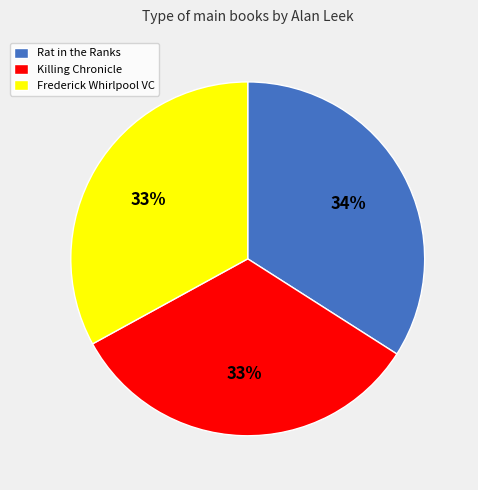

Count the number of slices in the pie.

3